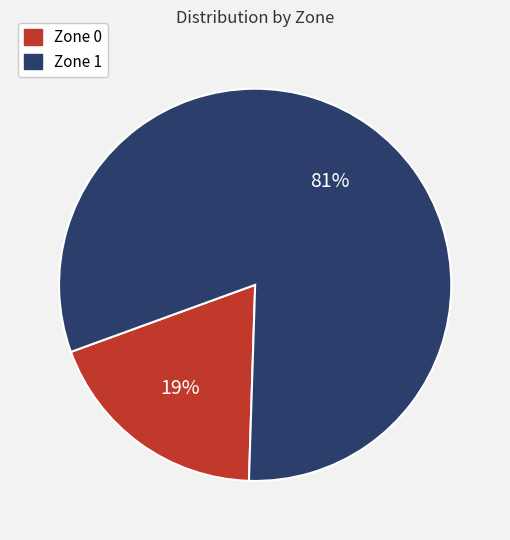

To the nearest percent, what percentage of the pie is Zone 1?

81%